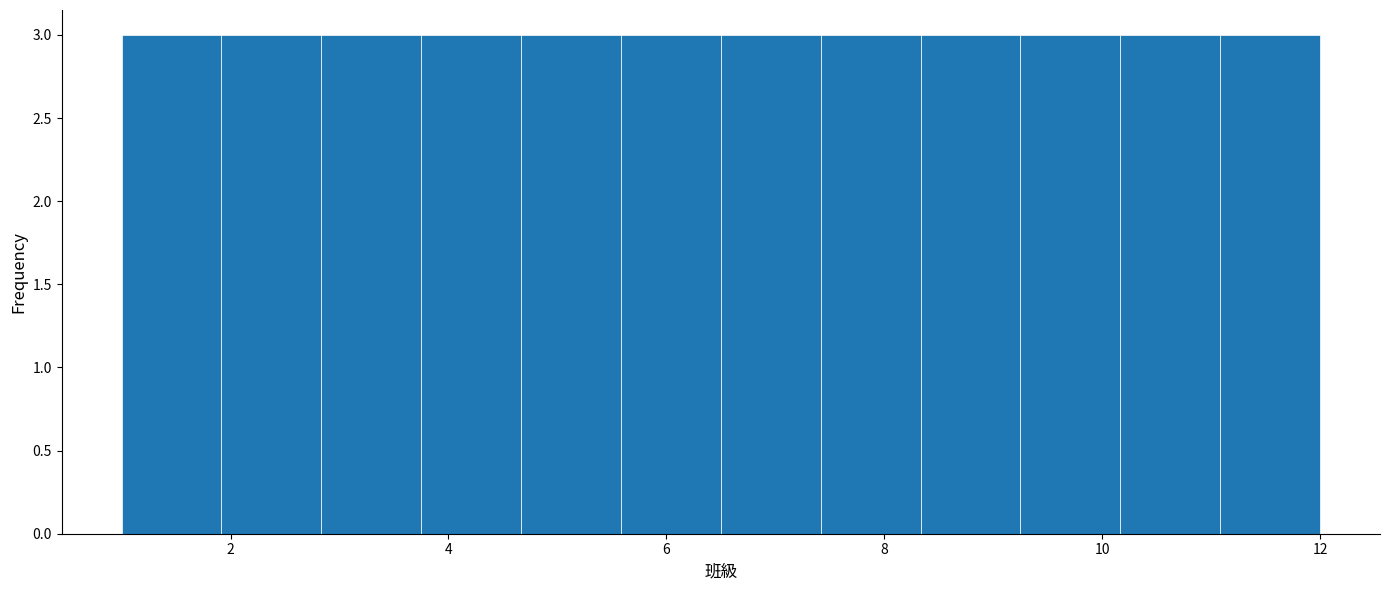

How tall is the bar that spans 2.0 to 2.8 on the x-axis? Neither the bar edges nor the heights are printed on the chart, so give them approximately, as read against the axes.

3